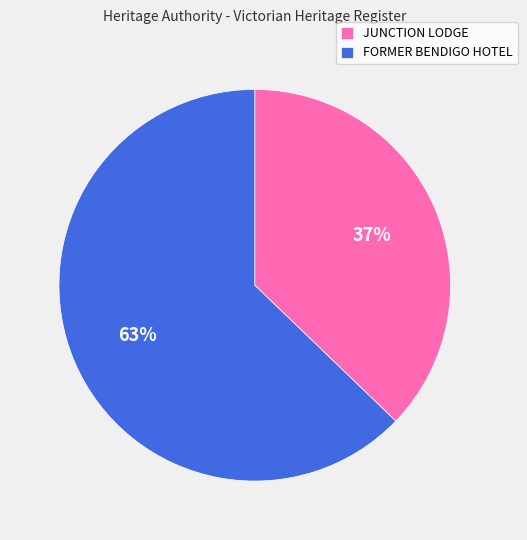

Which category accounts for the majority?

FORMER BENDIGO HOTEL